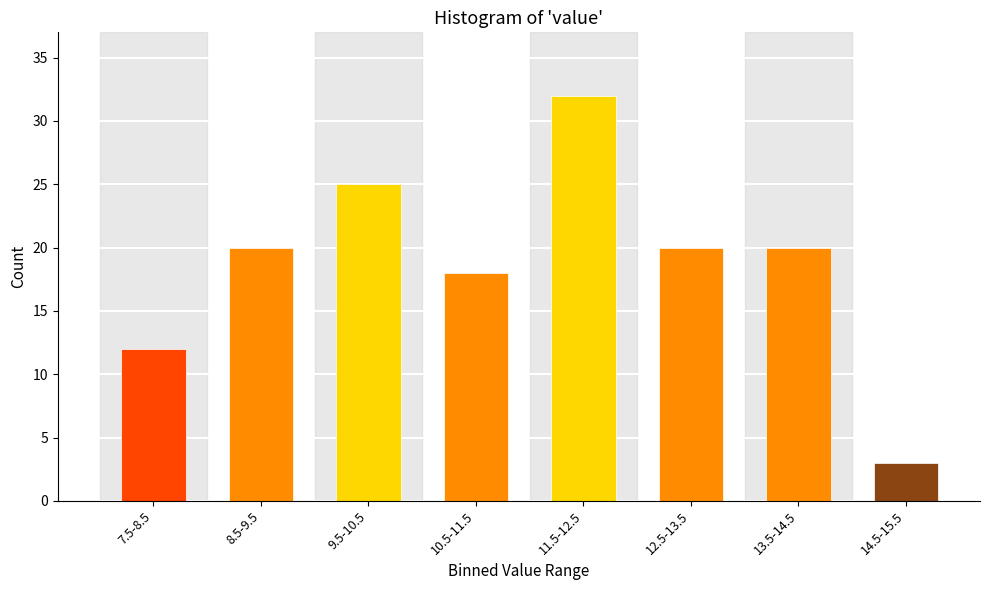

Reading right to left, transcribe all the data shown in this chart.

3	20	20	32	18	25	20	12